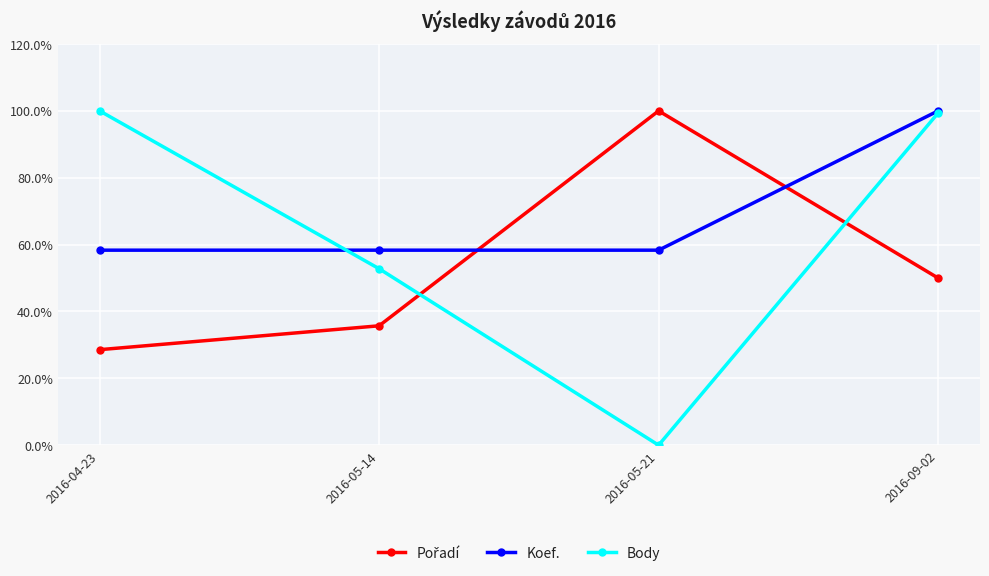

Is this an area chart (filled region under the line)?

No